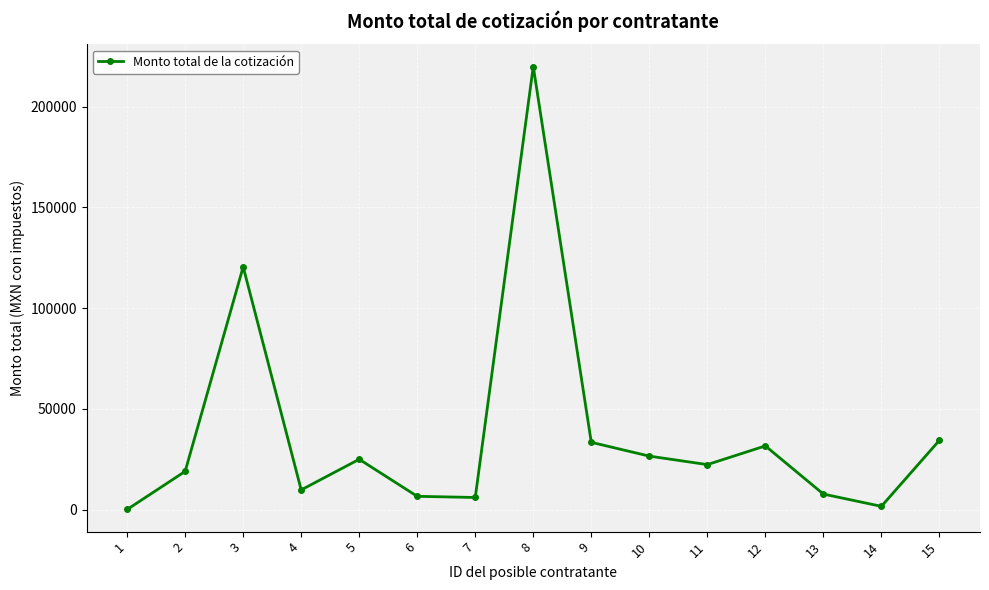

What is the maximum value shown in the chart?

219975.0